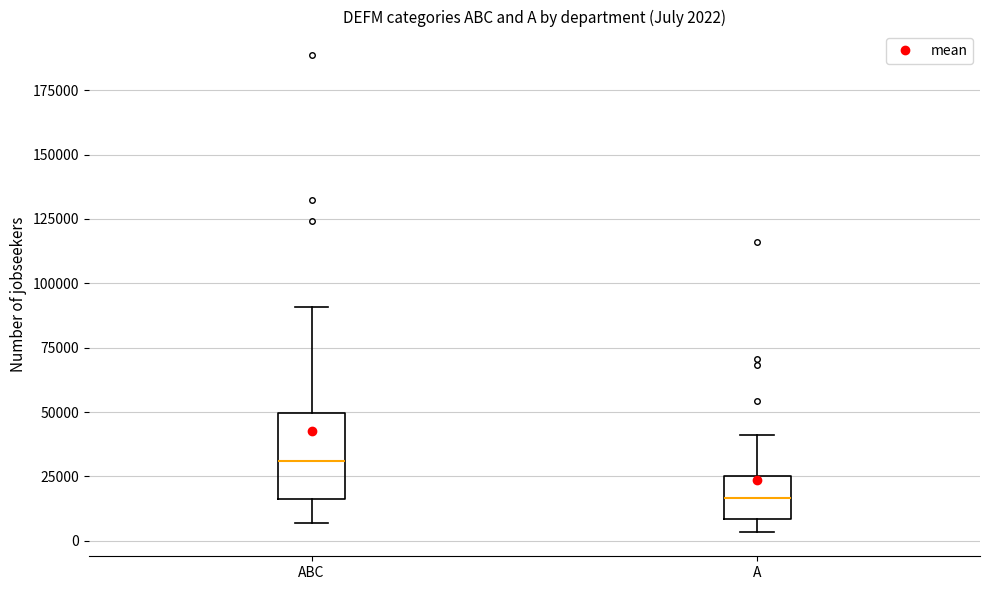

Comparing the boxes themselves (not the whiskers), which one is the tallest?

ABC